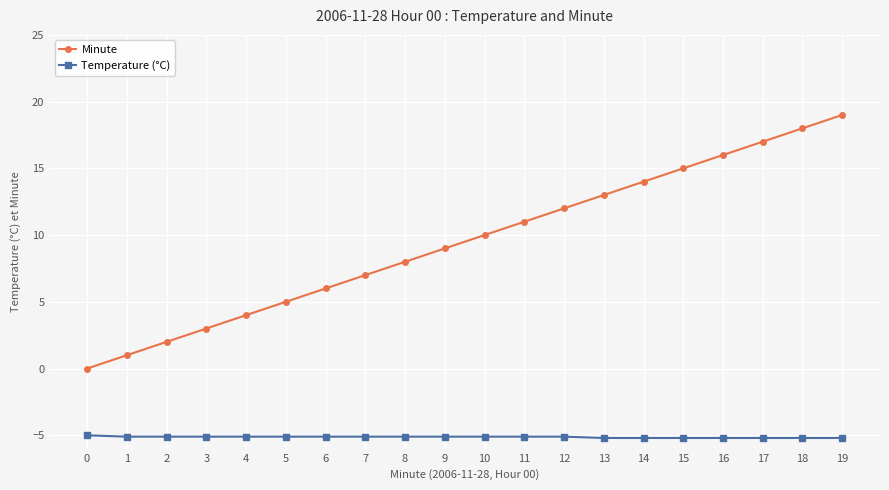

Is it true that Temperature (°C) equals -6.7 at 12?

False